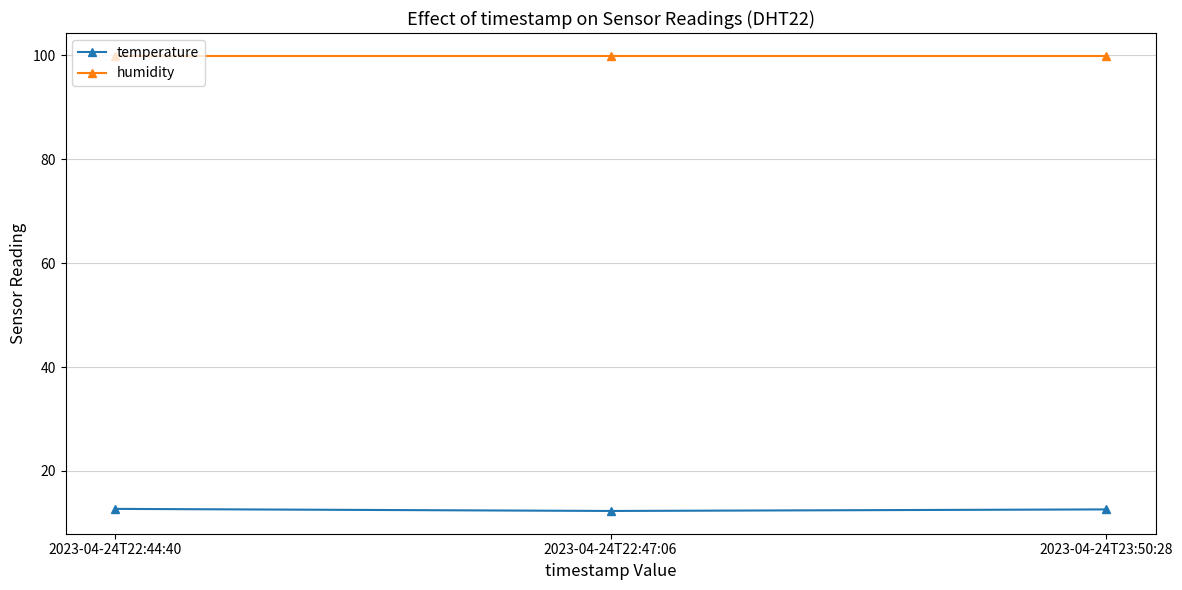

What is the total value across all series at 2023-04-24T22:47:06?

112.2